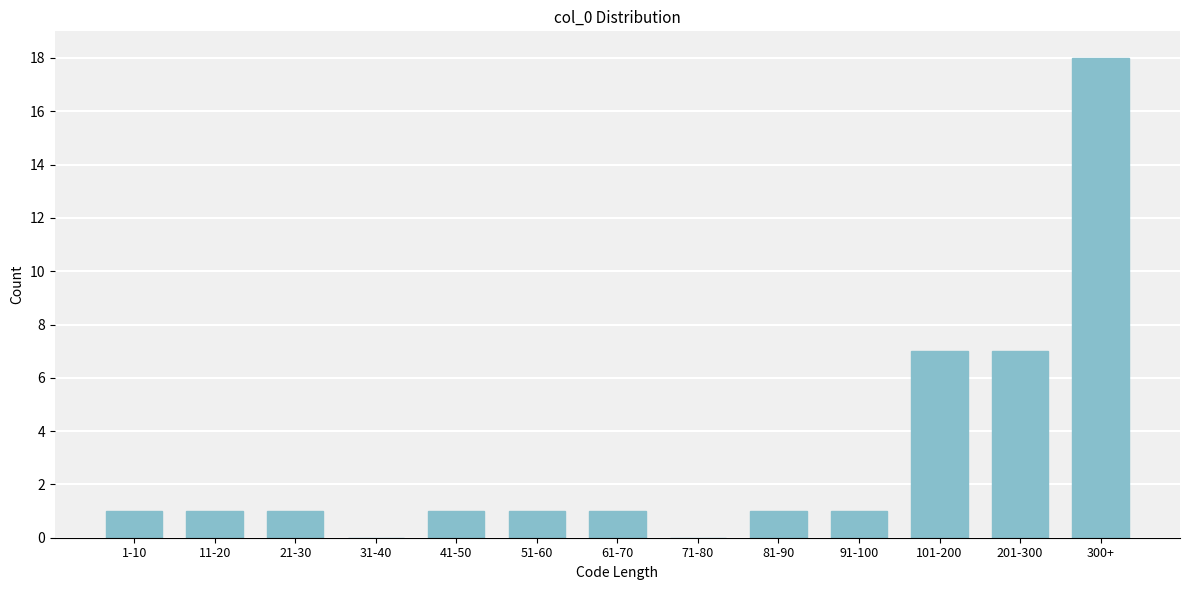

Reading right to left, list all the values displayed in this chart.

300+=18	201-300=7	101-200=7	91-100=1	81-90=1	71-80=0	61-70=1	51-60=1	41-50=1	31-40=0	21-30=1	11-20=1	1-10=1